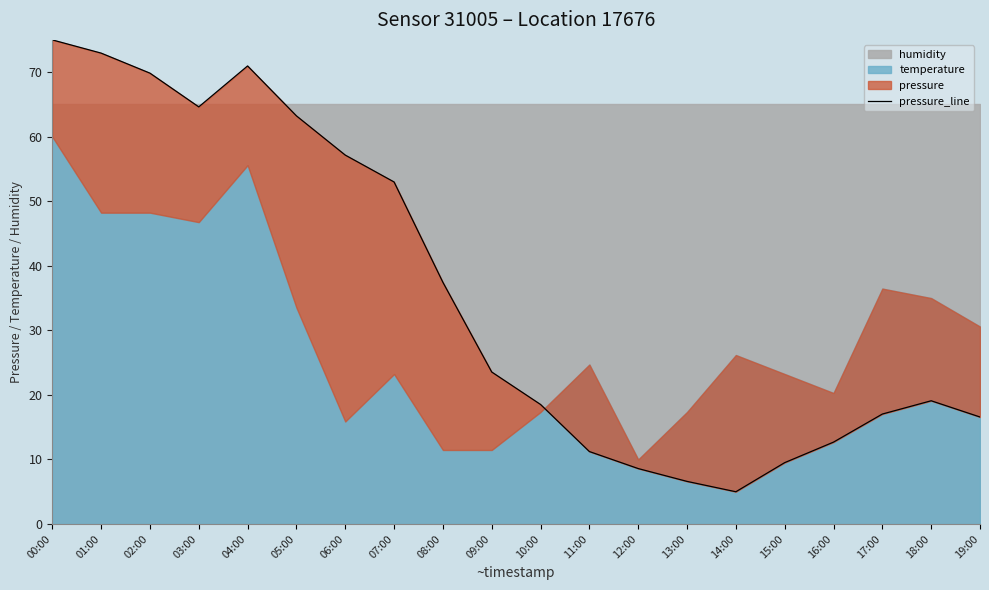

Where is the first local maximum?

04:00